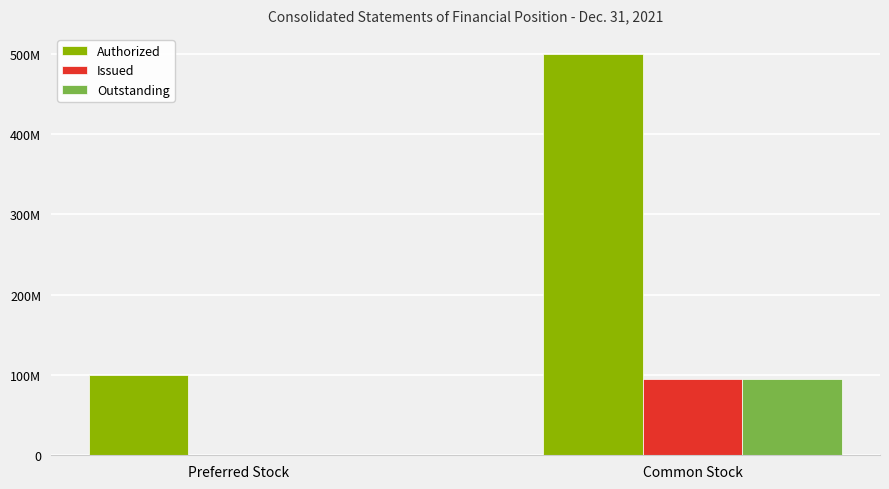

What is the label of the 2nd bar from the right?

Preferred Stock